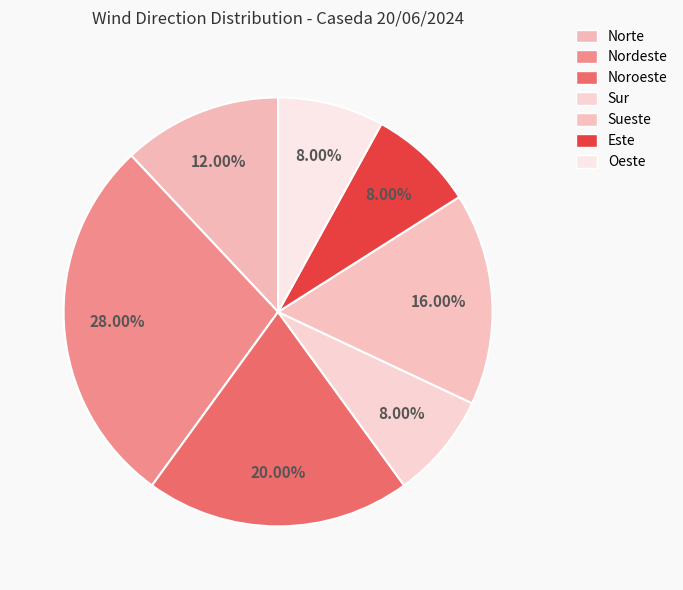

Does any single category account for the majority?

No